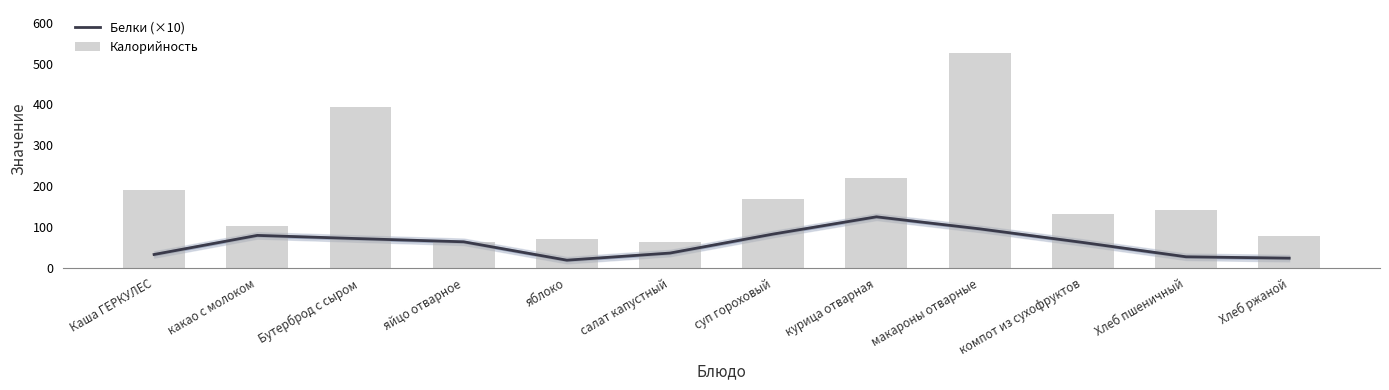

Reading left to right, transcribe all the data shown in this chart.

Белки (×10): 33.0	79.7	71.7	64.0	19.0	36.5	83.0	125.1	95.7	62.4	27.3	24.0
Калорийность: 190.0	102.0	394.0	63.0	70.3	63.0	169.3	221.0	526.0	133.0	140.6	78.2